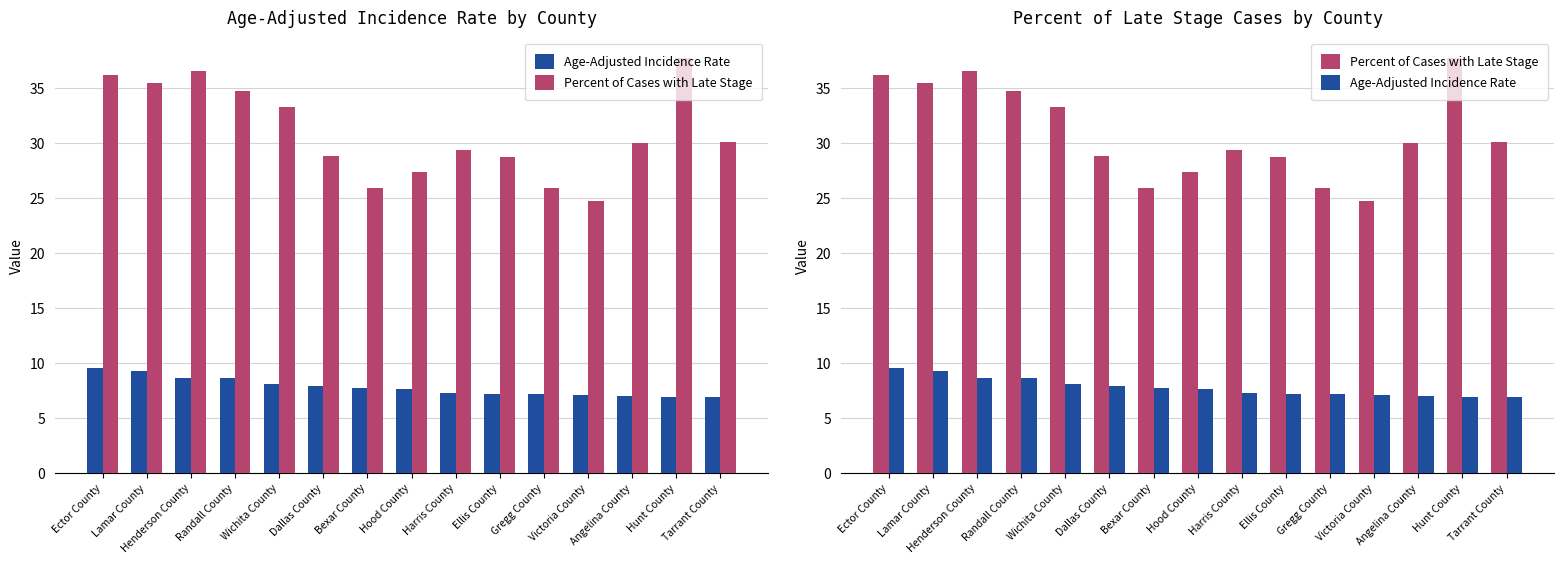

What is the sum of the Percent of Cases with Late Stage values at Bexar County and Wichita County?

59.2